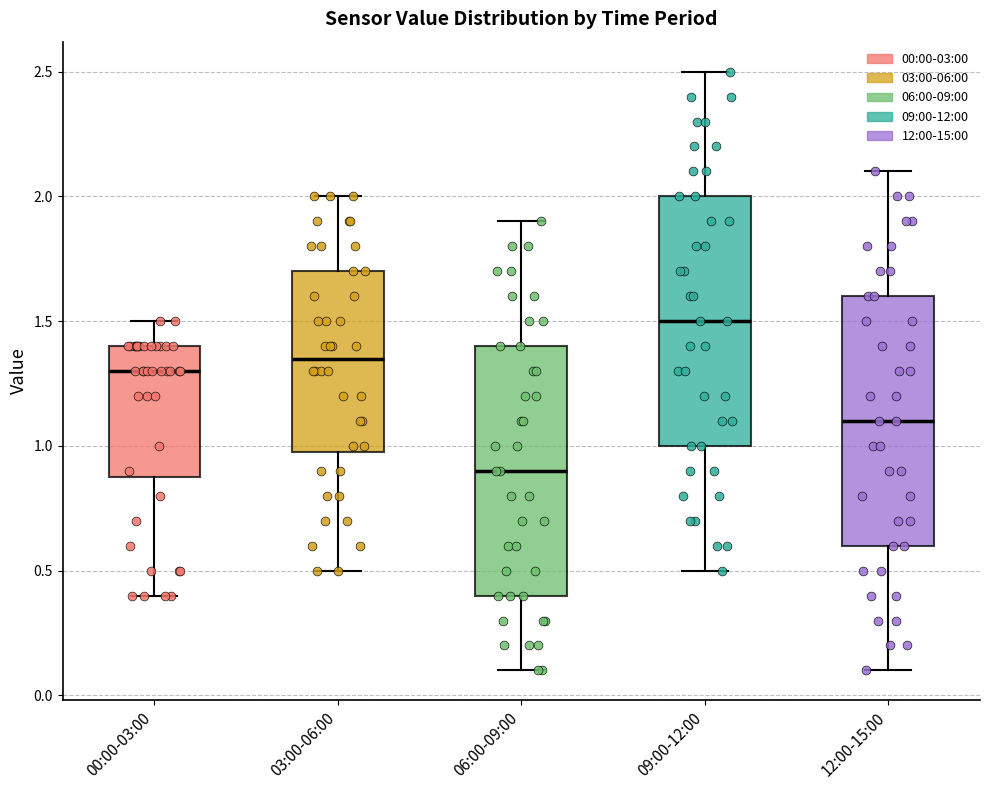

Reading left to right, read every box against the y-axis: the position of its median line, the range the box covers, and the ends of its whiskers. The values are not printed on the chart, so give them approximately, as read against the axis.

00:00-03:00: median 1.30, box 0.90 to 1.40, whiskers 0.40 to 1.50
03:00-06:00: median 1.35, box 1.00 to 1.70, whiskers 0.50 to 2.00
06:00-09:00: median 0.90, box 0.40 to 1.40, whiskers 0.10 to 1.90
09:00-12:00: median 1.50, box 1.00 to 2.00, whiskers 0.50 to 2.50
12:00-15:00: median 1.10, box 0.60 to 1.60, whiskers 0.10 to 2.10